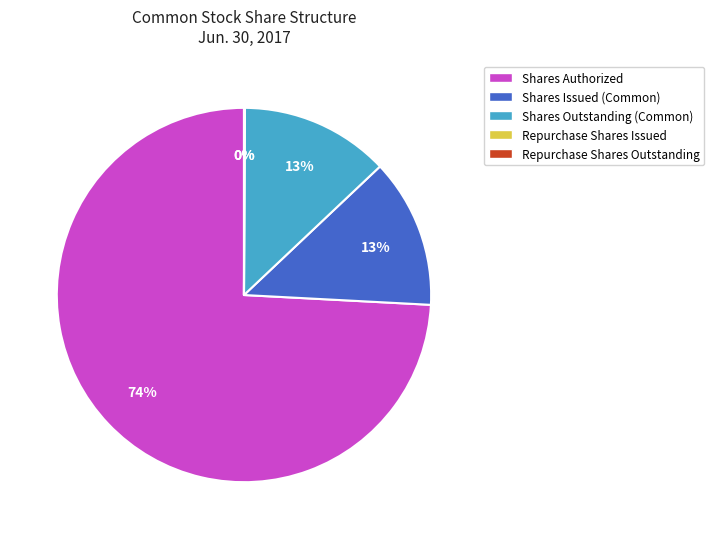

Is there any slice that represents more than half of the pie?

Yes